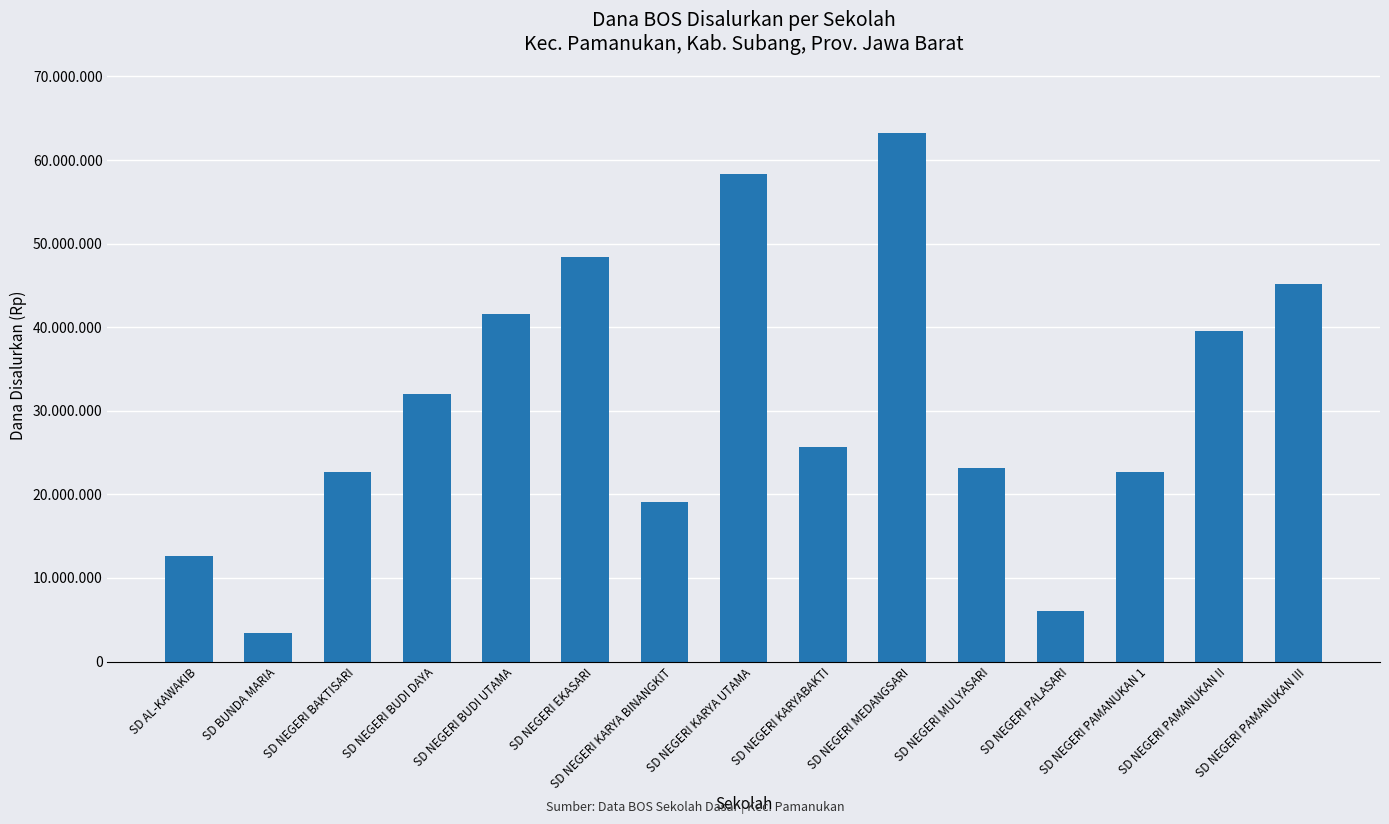

At which label is the value closest to 33300000?

SD NEGERI BUDI DAYA